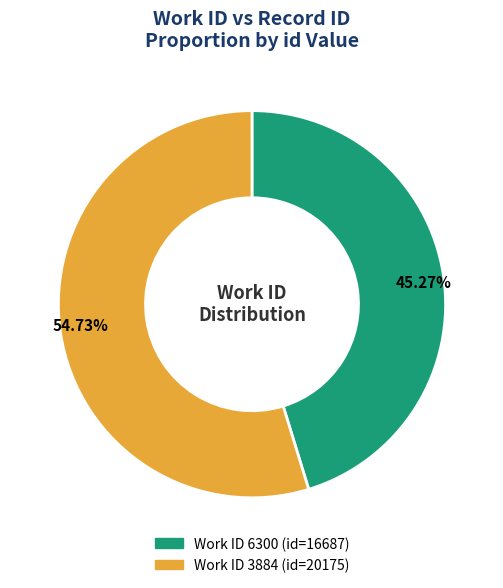

Is there a majority slice in this chart?

Yes